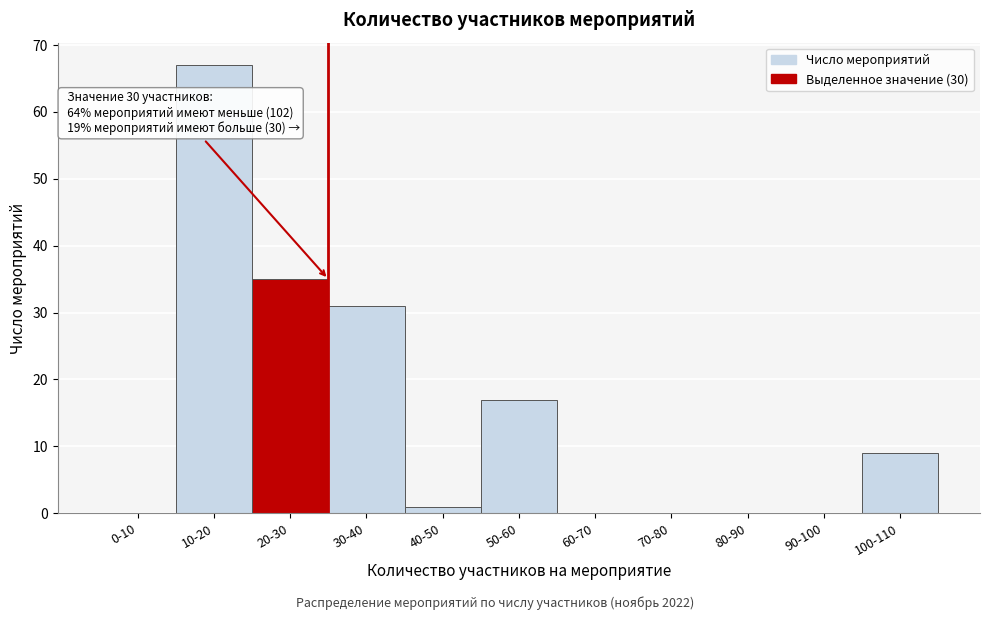

Reading left to right, list all the values displayed in this chart.

0-10=0	10-20=67	20-30=35	30-40=31	40-50=1	50-60=17	60-70=0	70-80=0	80-90=0	90-100=0	100-110=9